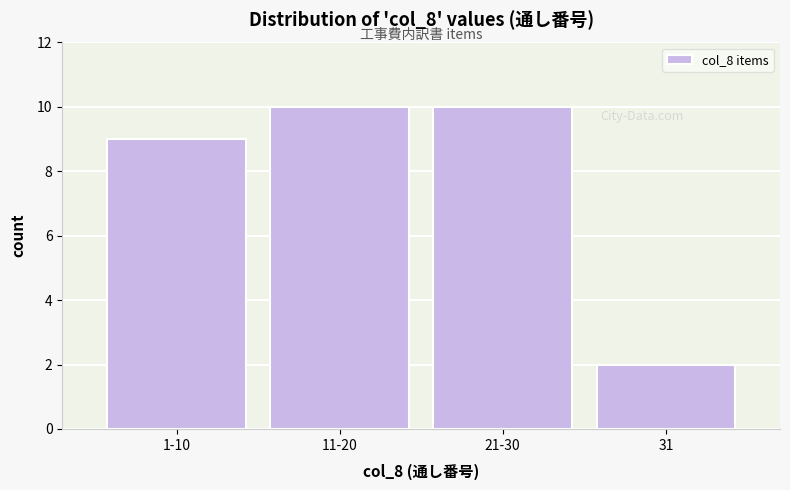

Reading left to right, what are all the values shown in this chart?

1-10=9	11-20=10	21-30=10	31=2